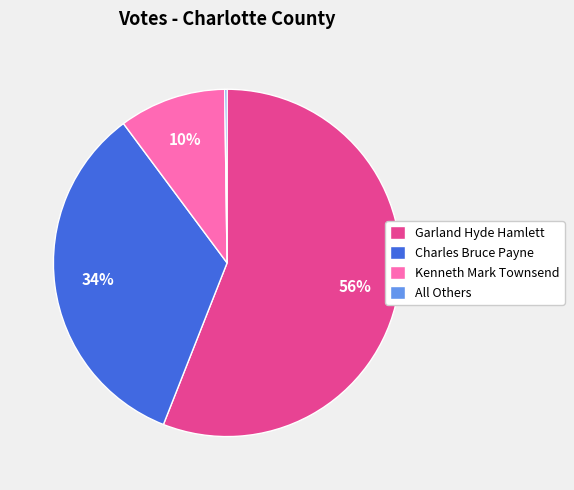

What is the majority slice?

Garland Hyde Hamlett